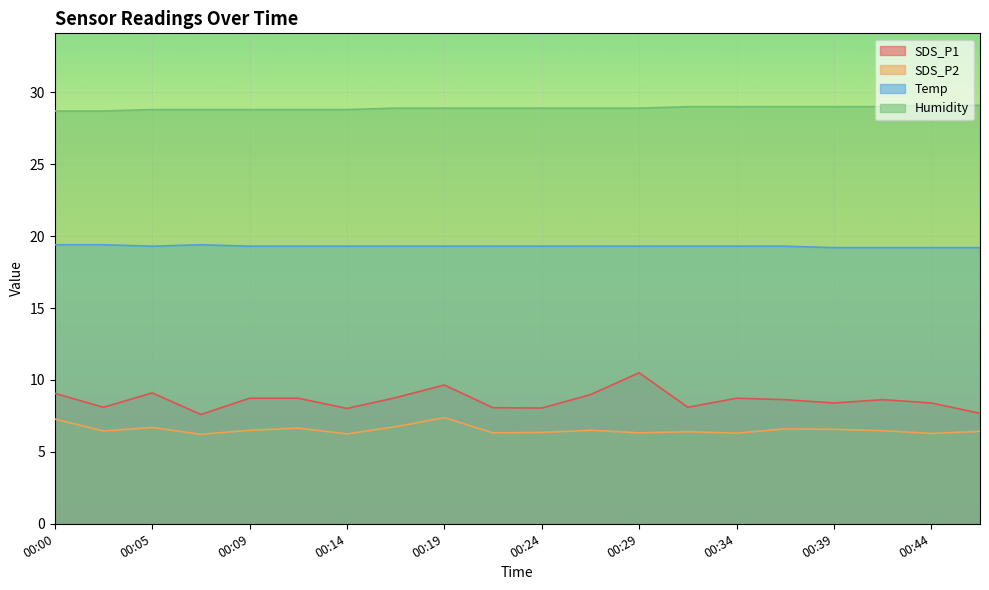

What is the spread (max minus min) of values at 00:02?

22.2